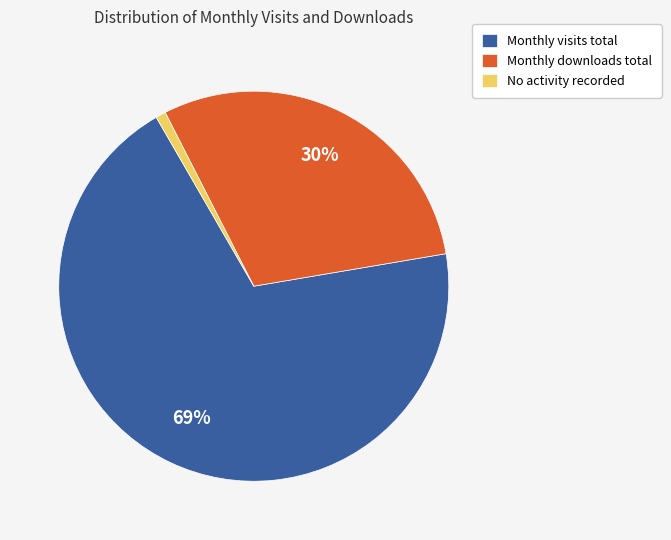

Count the number of slices in the pie.

3